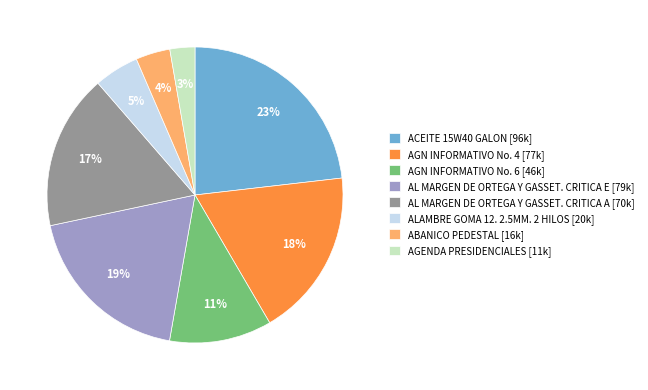

To the nearest percent, what is the difference between the largest and smallest slice percentages?

20%